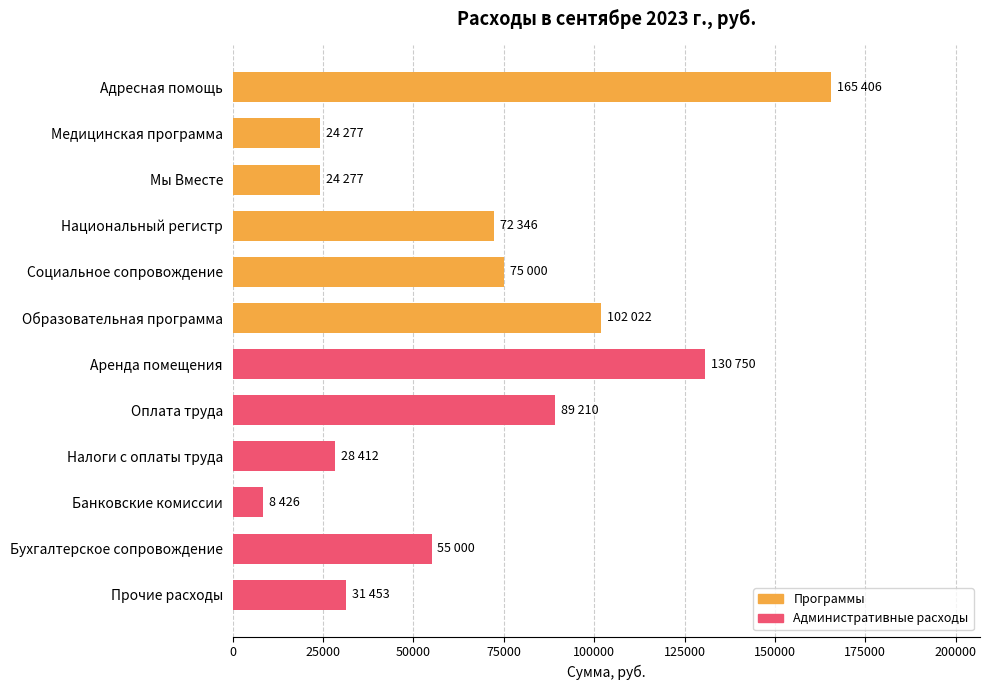

What is the minimum value for Программы?

24277.4